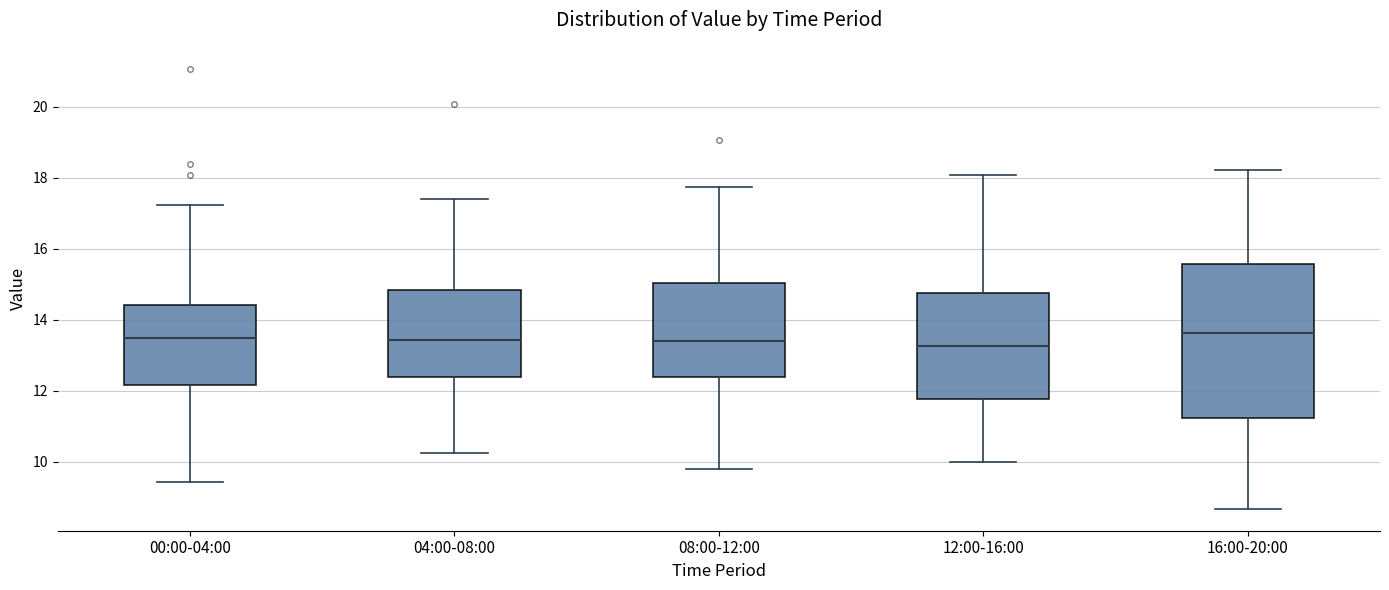

Where is the lower edge of the box for 12:00-16:00 on the y-axis? The values are not printed on the chart, so give them approximately, as read against the axis.

11.8